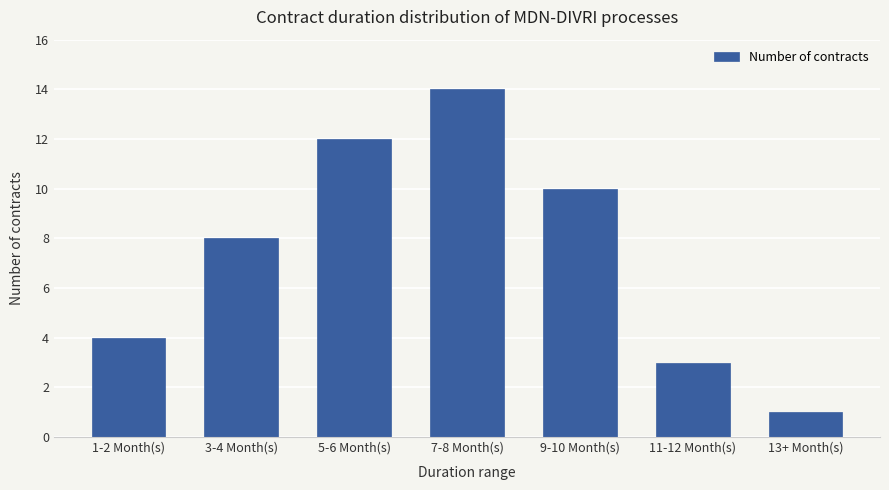

Where is the data nearest to the value 7?

3-4 Month(s)